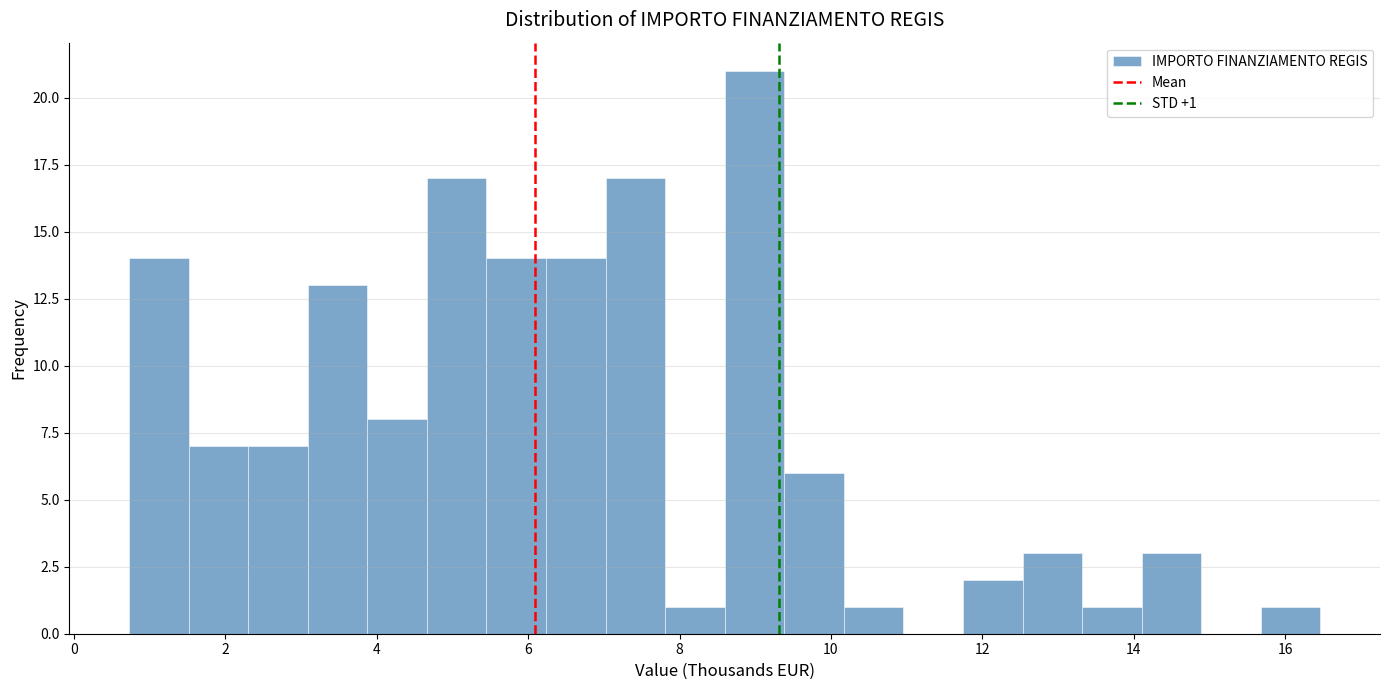

Around what value on the x-axis is the tallest bar? Give the approximate position of its centre, as read against the axis.

9.0